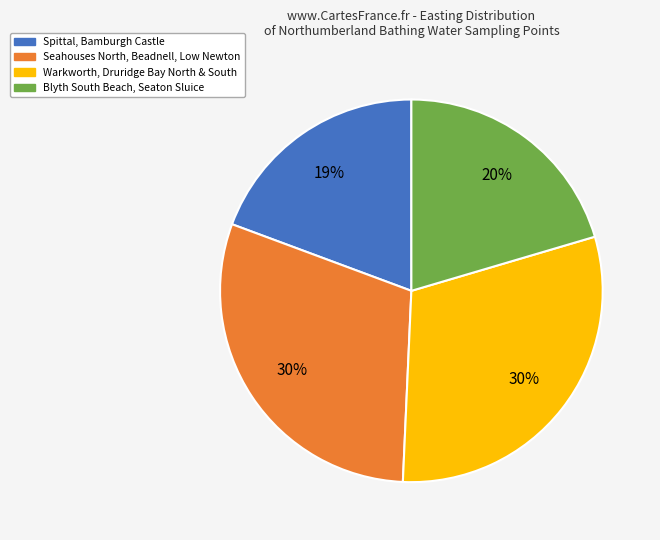

To the nearest percent, what is the average slice percentage?

25%